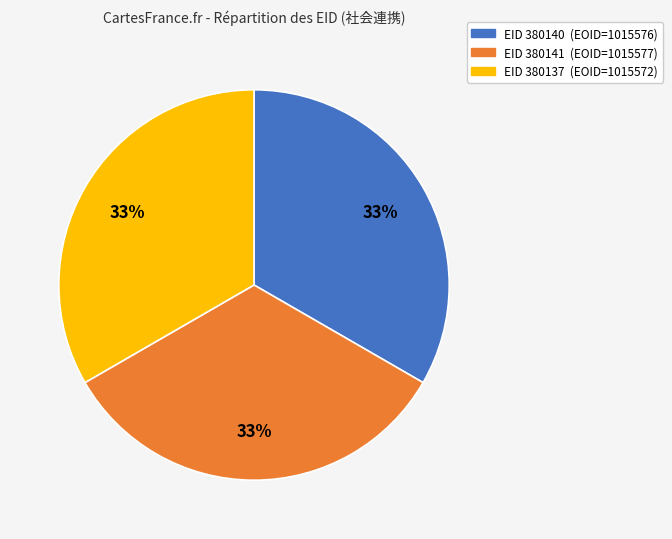

Is there a majority slice in this chart?

No